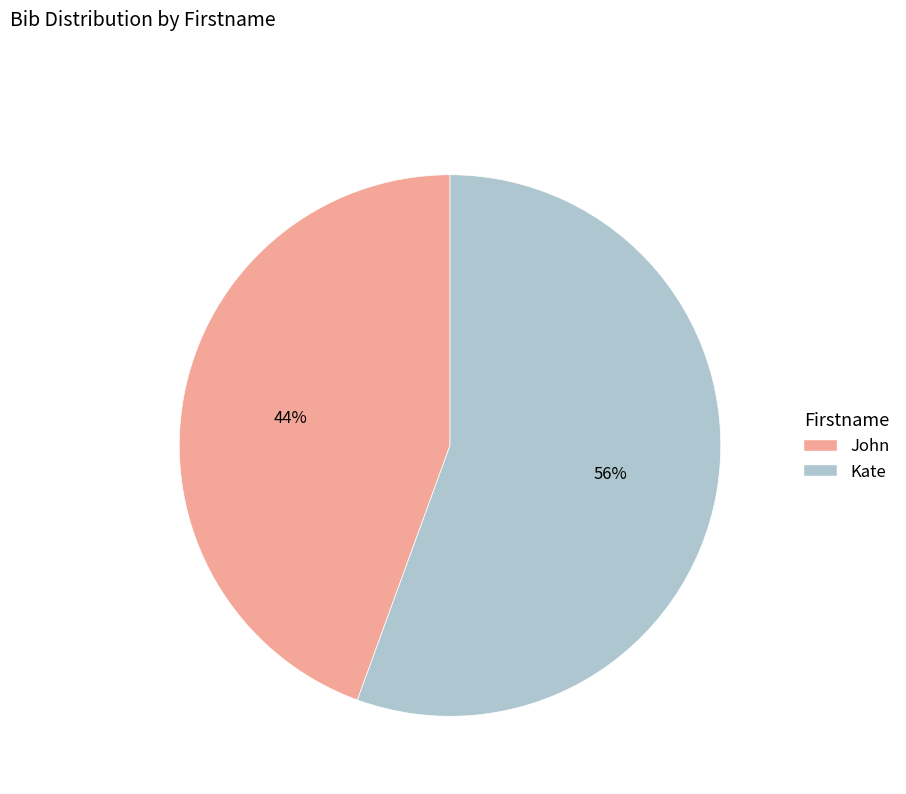

Combined, do John and Kate account for over 50%?

Yes